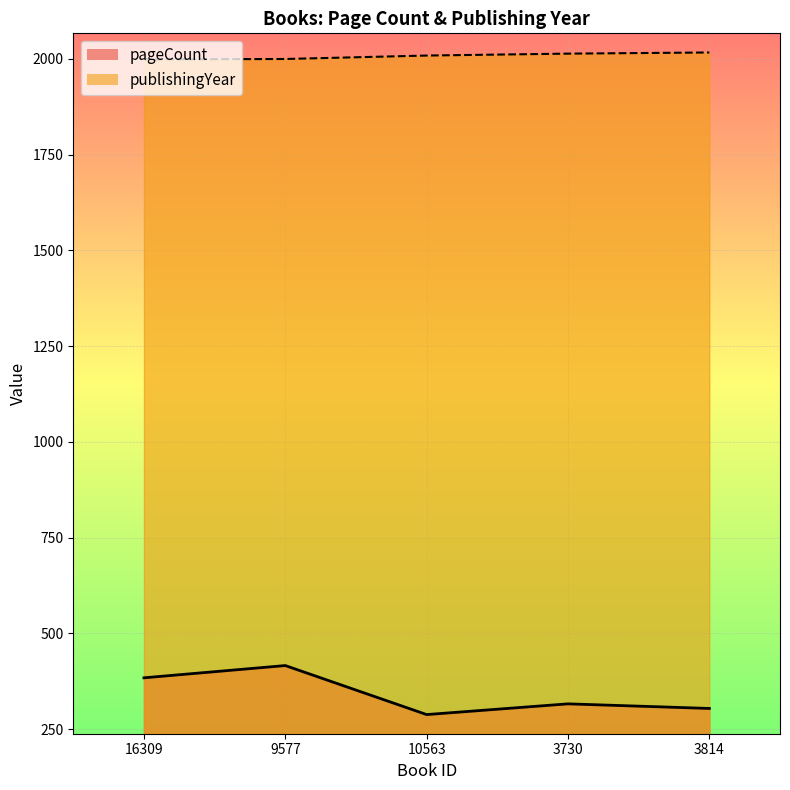

Between 9577 and 16309, which is larger?

9577